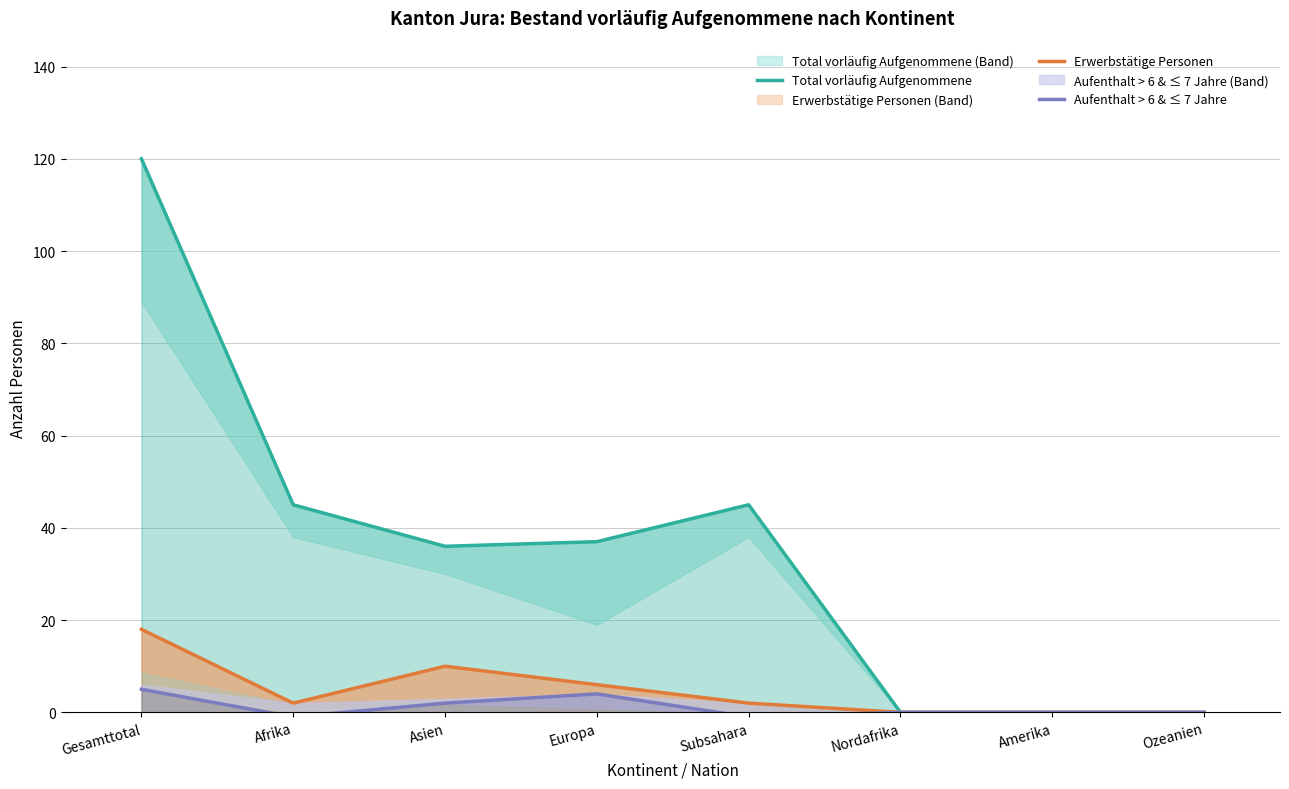

Reading right to left, list all the values displayed in this chart.

Total vorläufig Aufgenommene: Ozeanien=0	Amerika=0	Nordafrika=0	Subsahara=45	Europa=37	Asien=36	Afrika=45	Gesamttotal=120
Erwerbstätige Personen: Ozeanien=0	Amerika=0	Nordafrika=0	Subsahara=2	Europa=6	Asien=10	Afrika=2	Gesamttotal=18
Aufenthalt > 6 & ≤ 7 Jahre: Ozeanien=0	Amerika=0	Nordafrika=0	Subsahara=-1	Europa=4	Asien=2	Afrika=-1	Gesamttotal=5